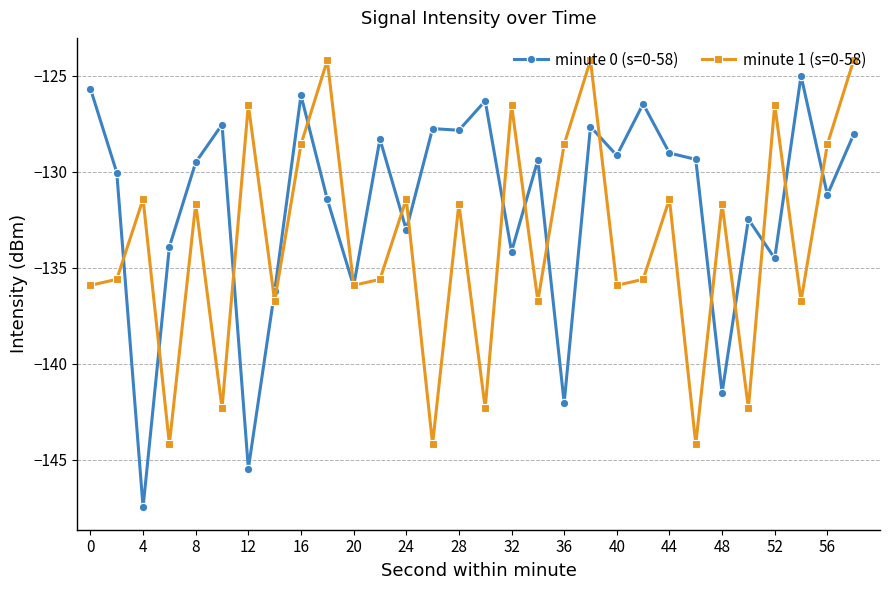

Which series has the widest spread of values?

minute 0 (s=0-58)